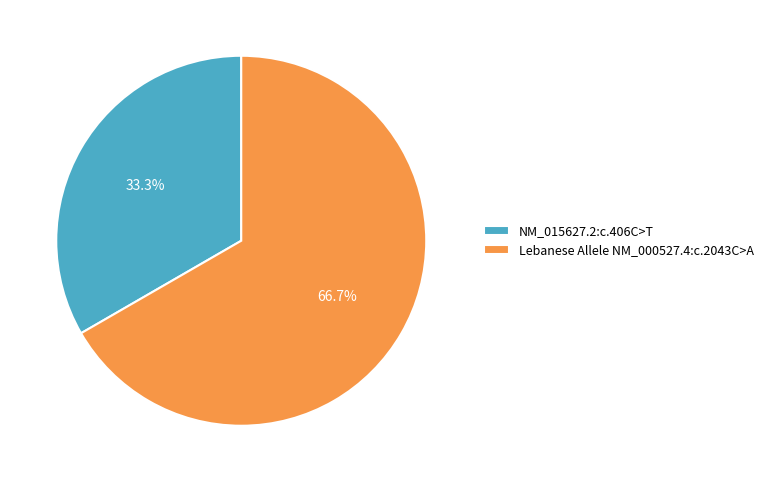

Rank the categories by value from highest to lowest.

Lebanese Allele NM_000527.4:c.2043C>A, NM_015627.2:c.406C>T